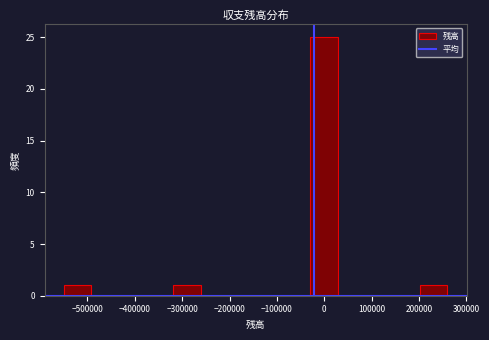

How tall is the bar that spans 200000 to 260000 on the x-axis? Neither the bar edges nor the heights are printed on the chart, so give them approximately, as read against the axes.

1